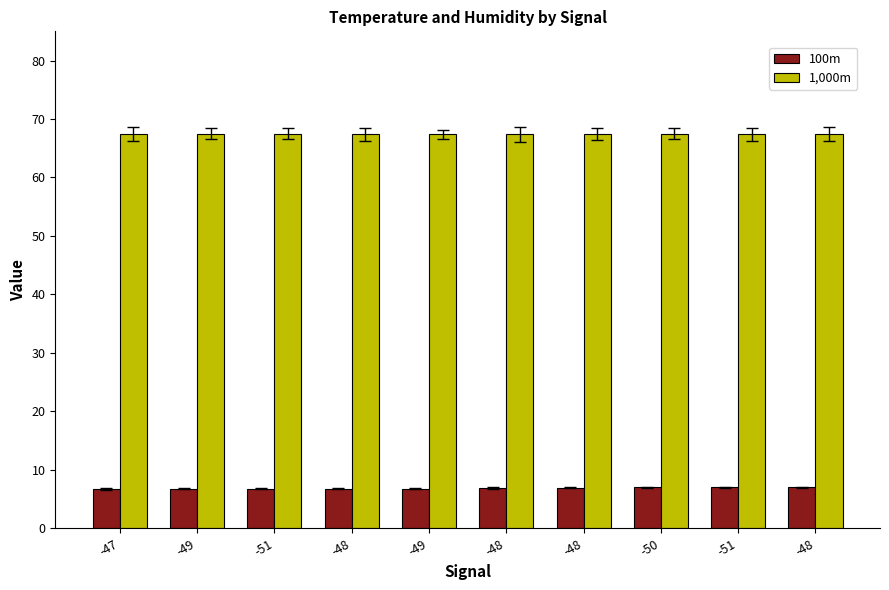

At -49, list the series in order from smallest to largest.

100m, 1,000m